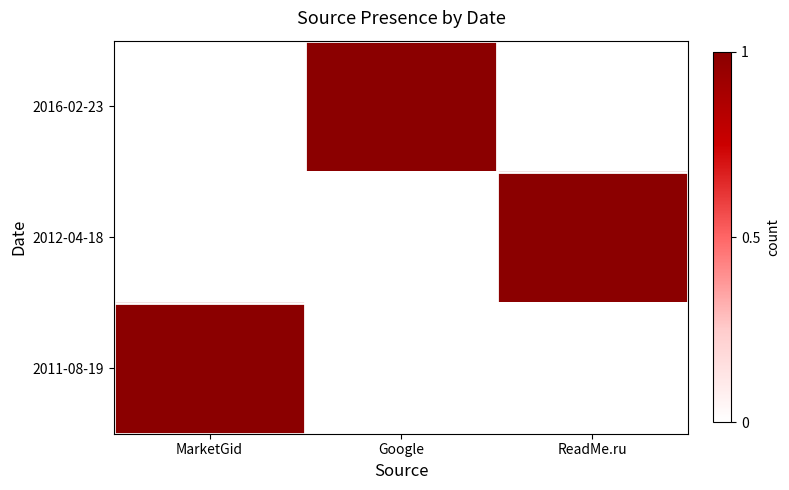

Count the number of categories in the chart.

3